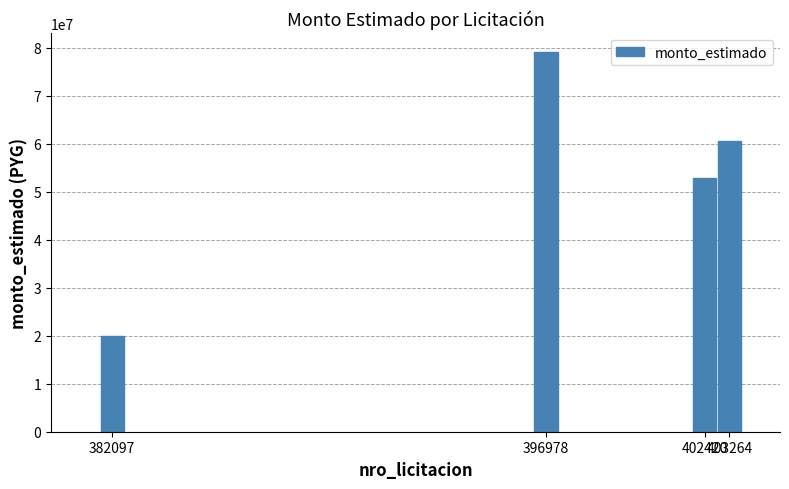

Does the chart contain stacked bars?

No